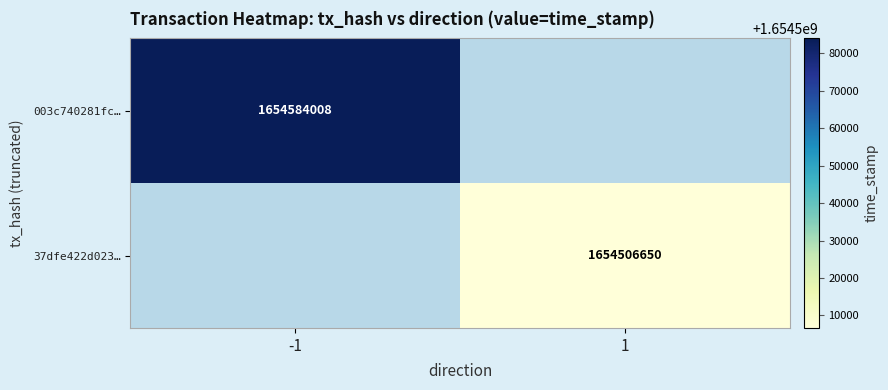

Between 1 and -1, which is larger?

-1